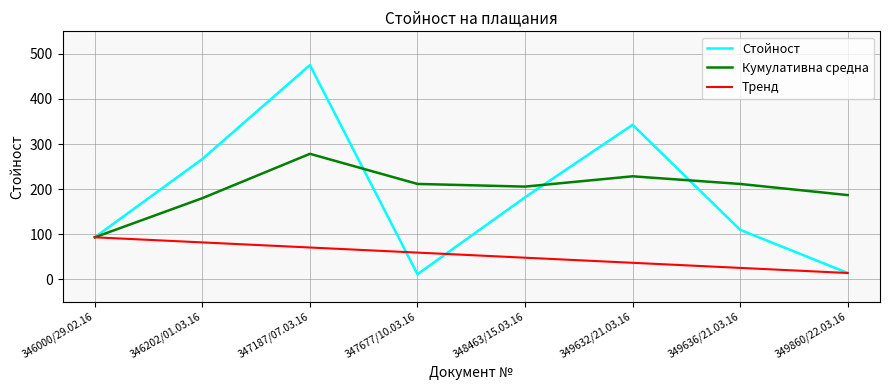

Where is Стойност nearest to the value 243?

346202/01.03.16